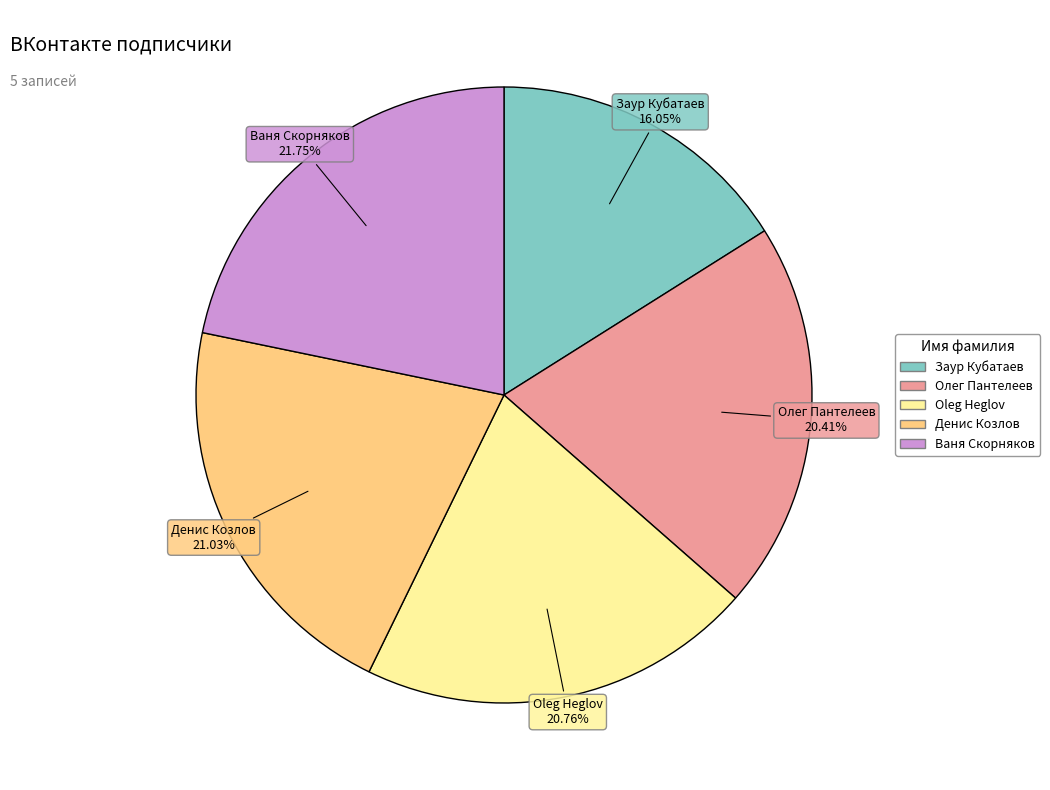

Combined, do Денис Козлов and Oleg Heglov account for over 50%?

No